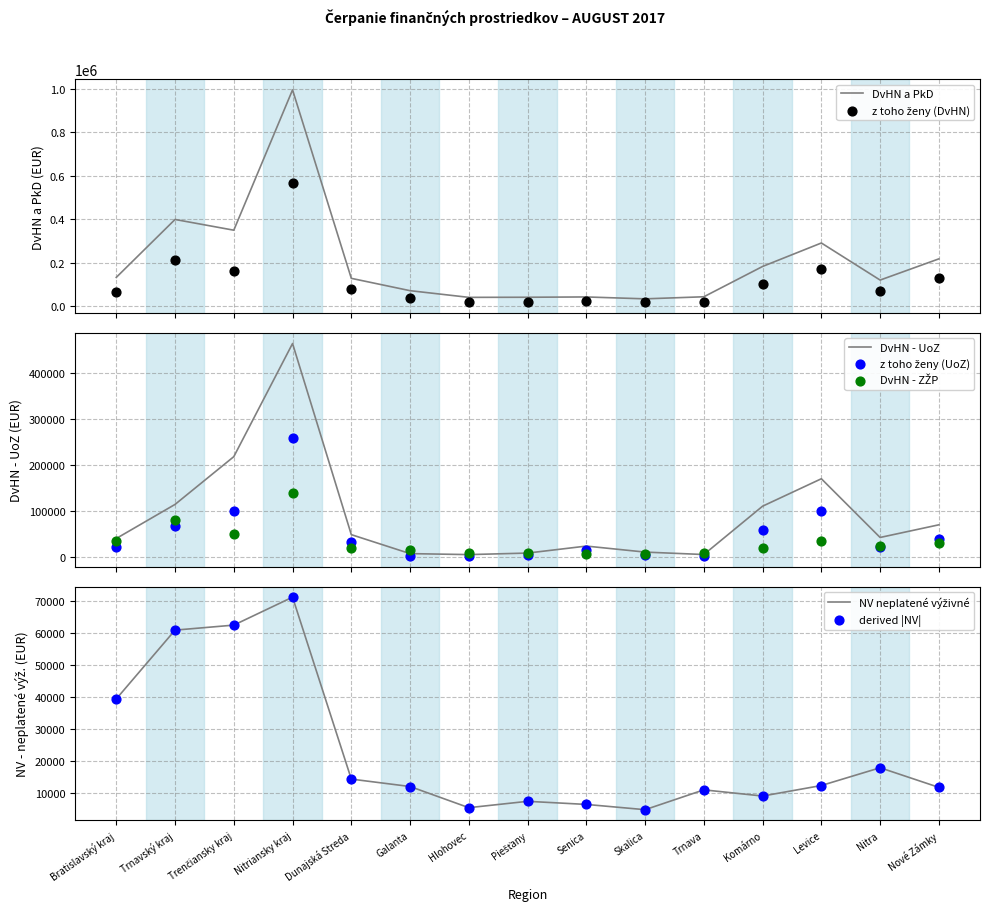

At how many categories does at least one series exceed 187904?

5